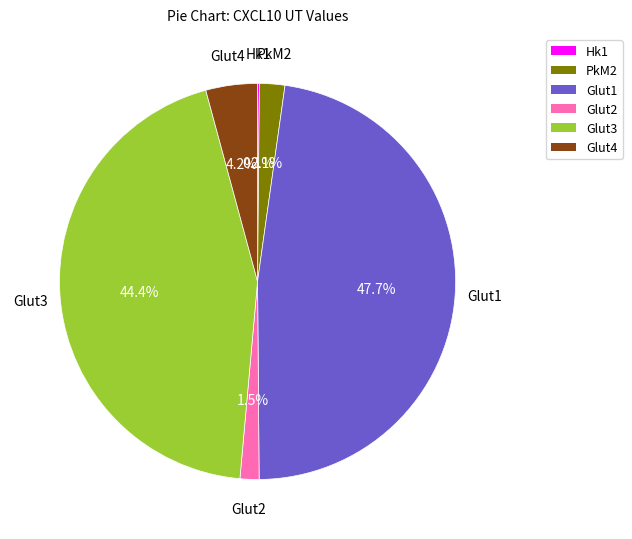

Which has a higher value, Glut1 or Glut4?

Glut1